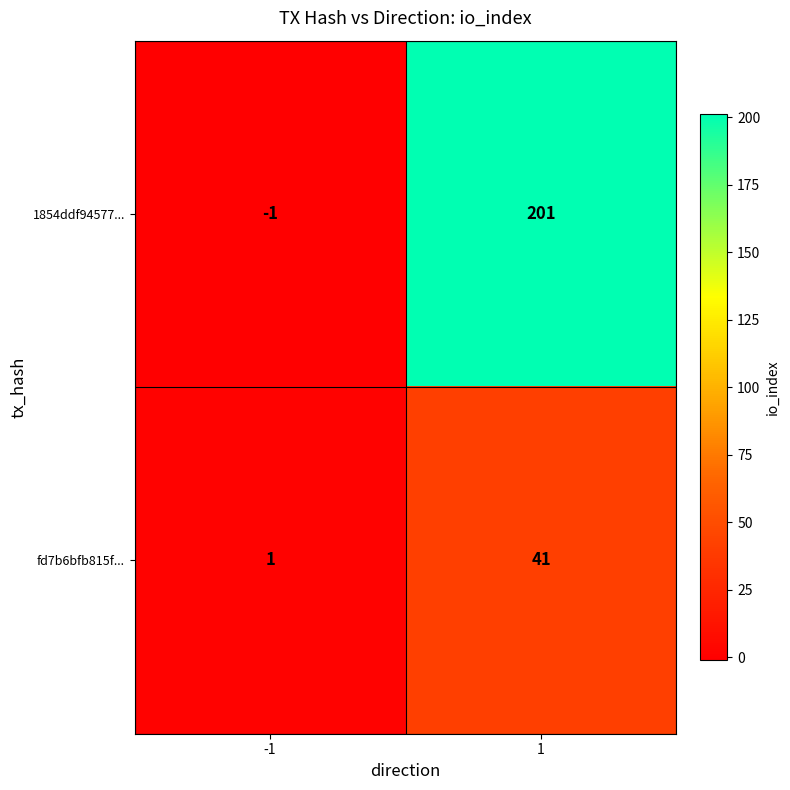

What is the total value across all series at 1?

242